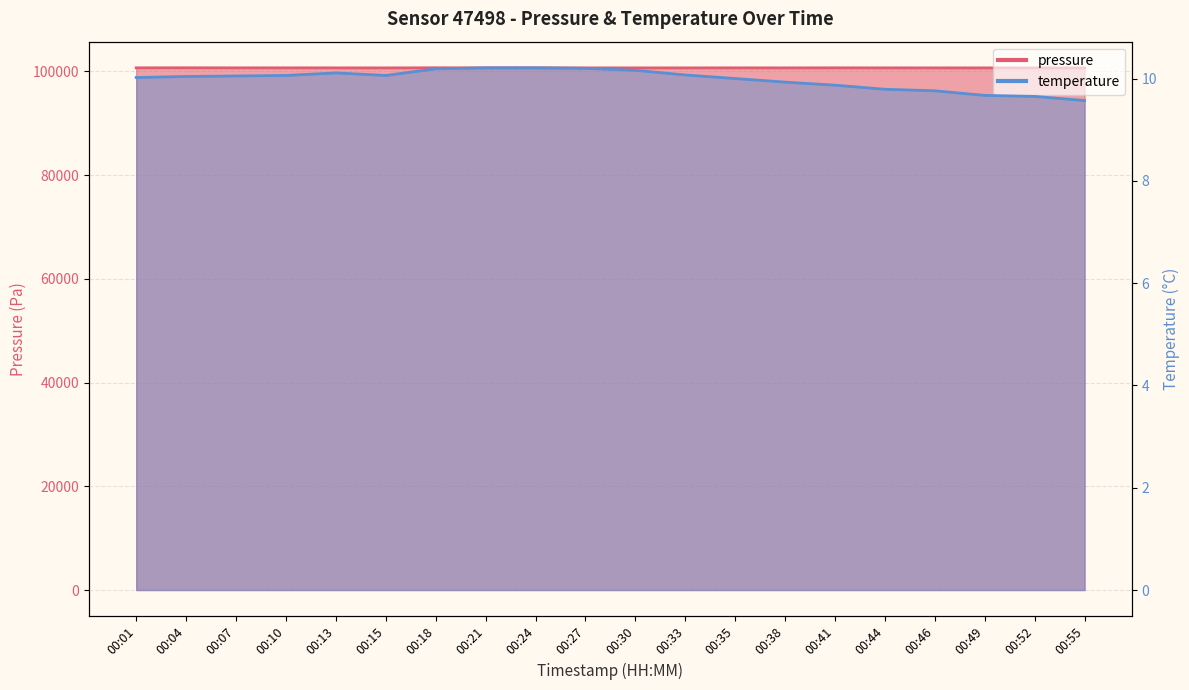

In temperature, how many points are lower than both neighbors (excluding endpoints)?

1